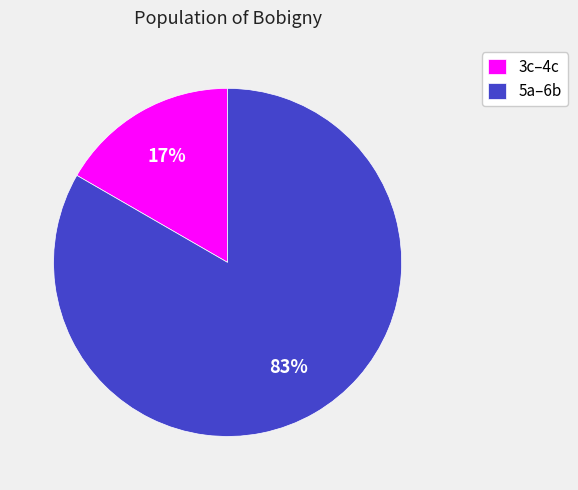

To the nearest percent, what percentage of the pie is 3c–4c?

17%